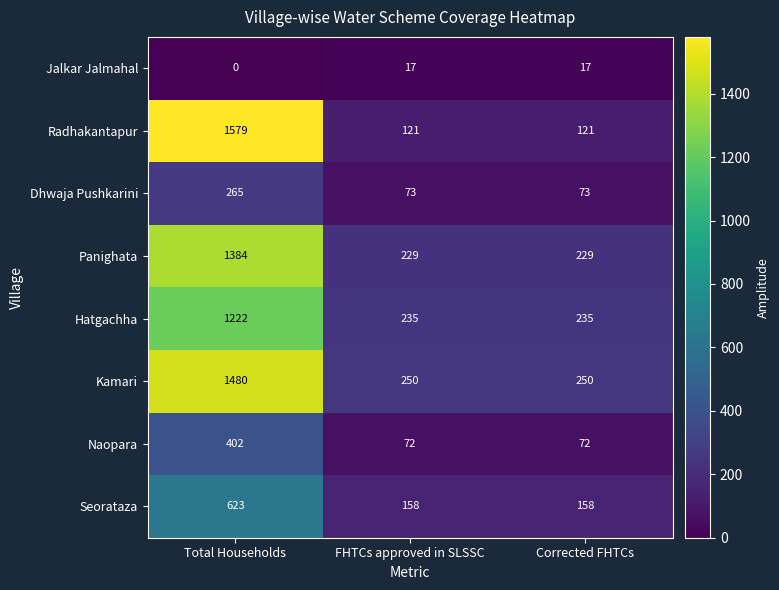

What value does the Panighata series have at FHTCs approved in SLSSC?

229